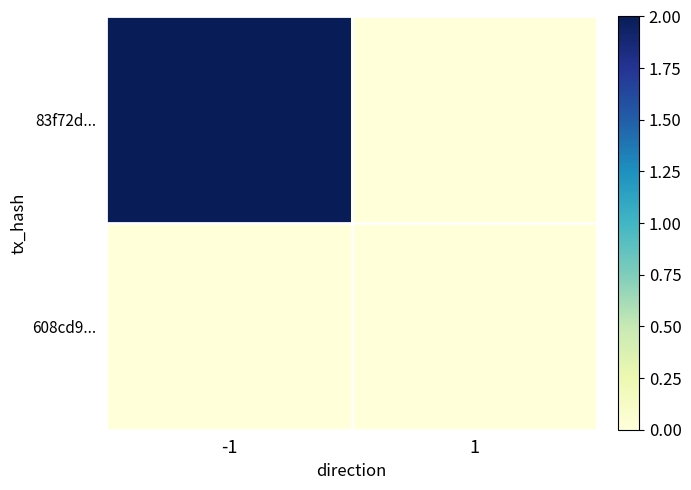

Reading left to right, extract all data points from this chart.

83f72d...: -1=2	1=0
608cd9...: -1=0	1=0